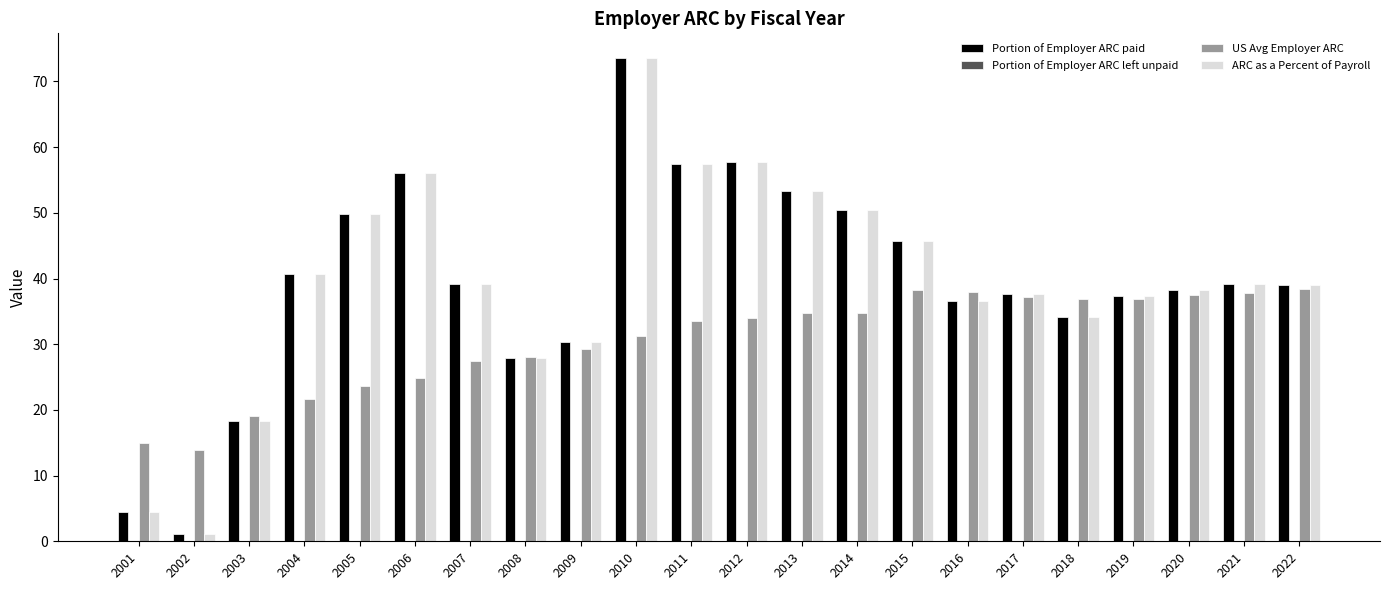

Is it true that US Avg Employer ARC equals 24.9 at 2006?

True